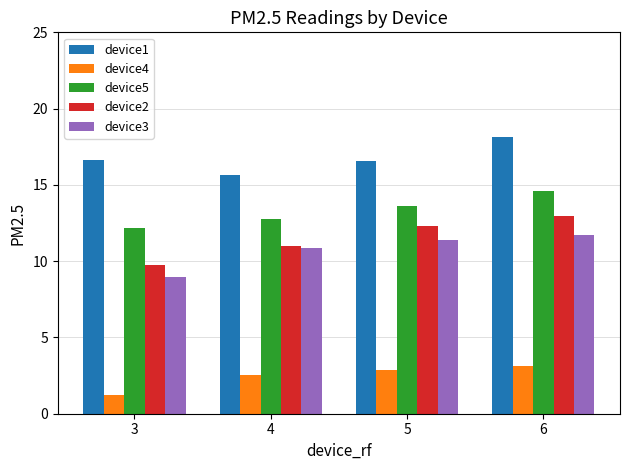

The value of device5 at 3 is 3.8. True or false?

False